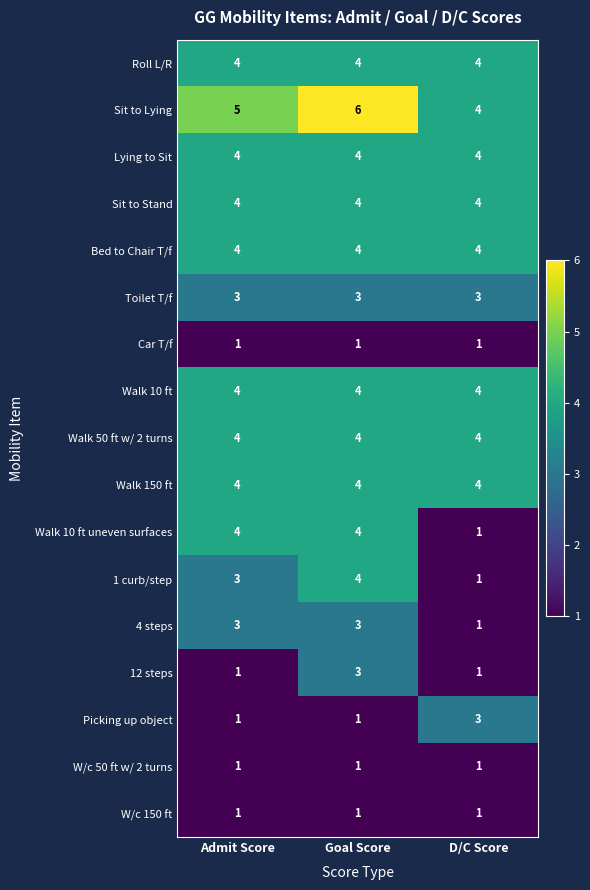

How many 1 curb/step values are between 1 and 4?

3